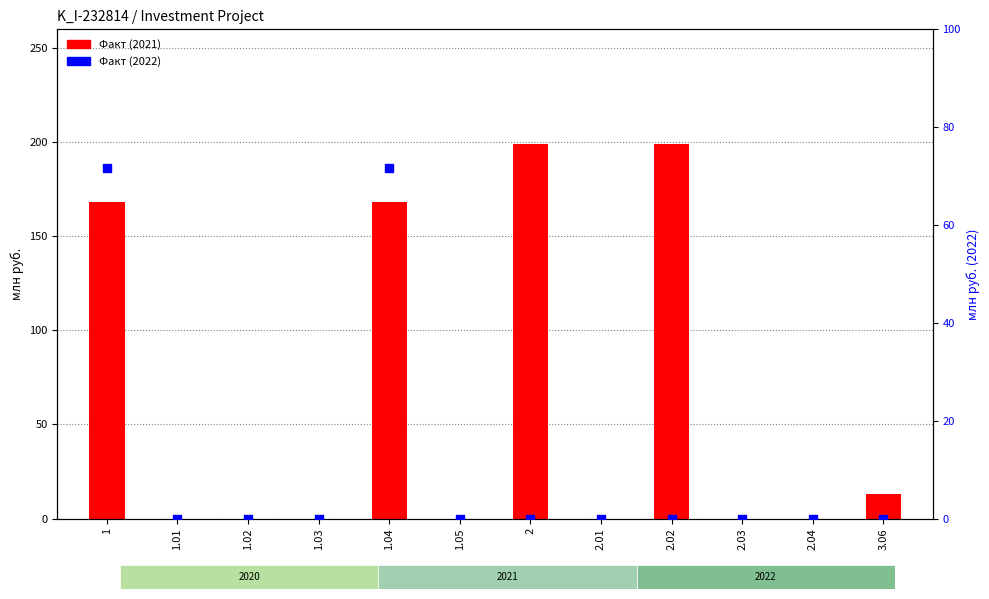

What are all the series names shown in the legend?

Факт (2021), Факт (2022)